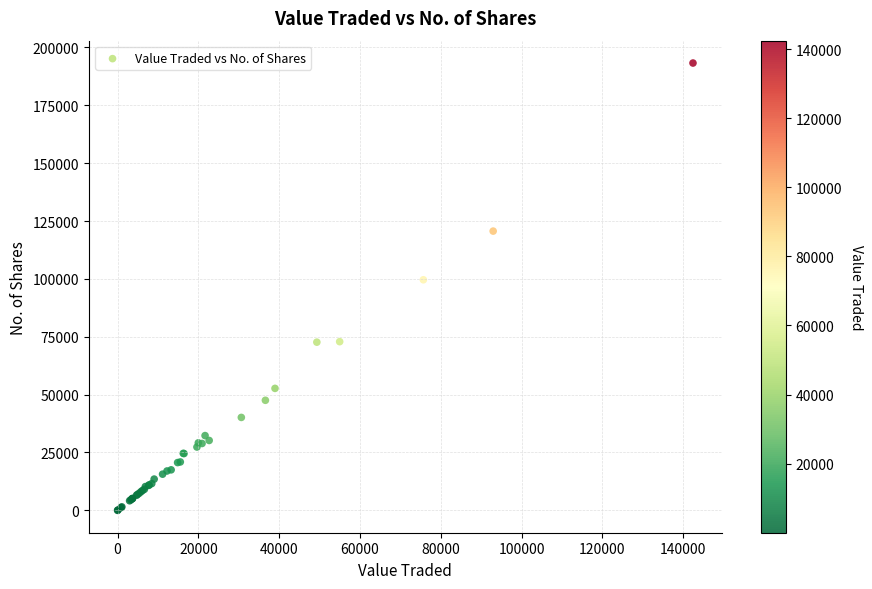

What Y value in the scatter plot is closest to 96642?

99632